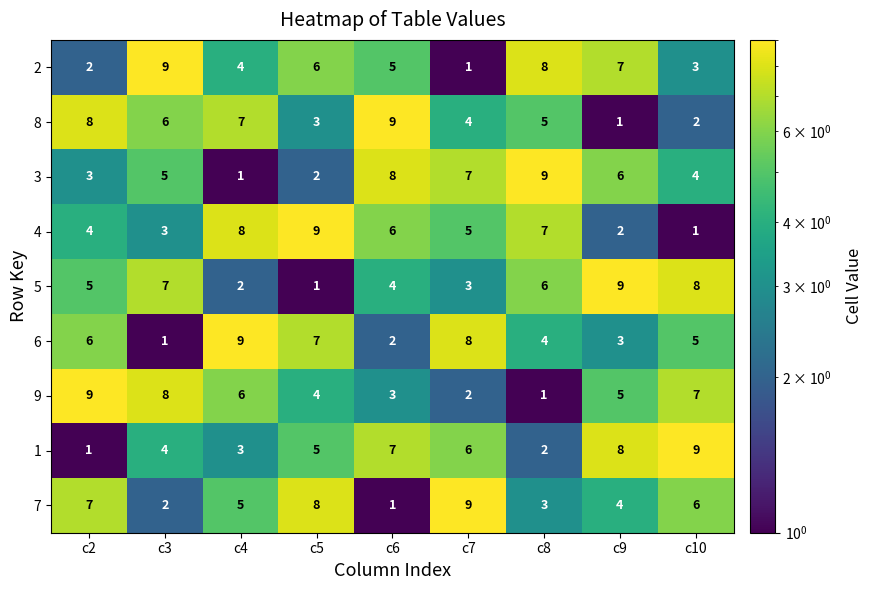

At which label does 2 reach its minimum?

c7